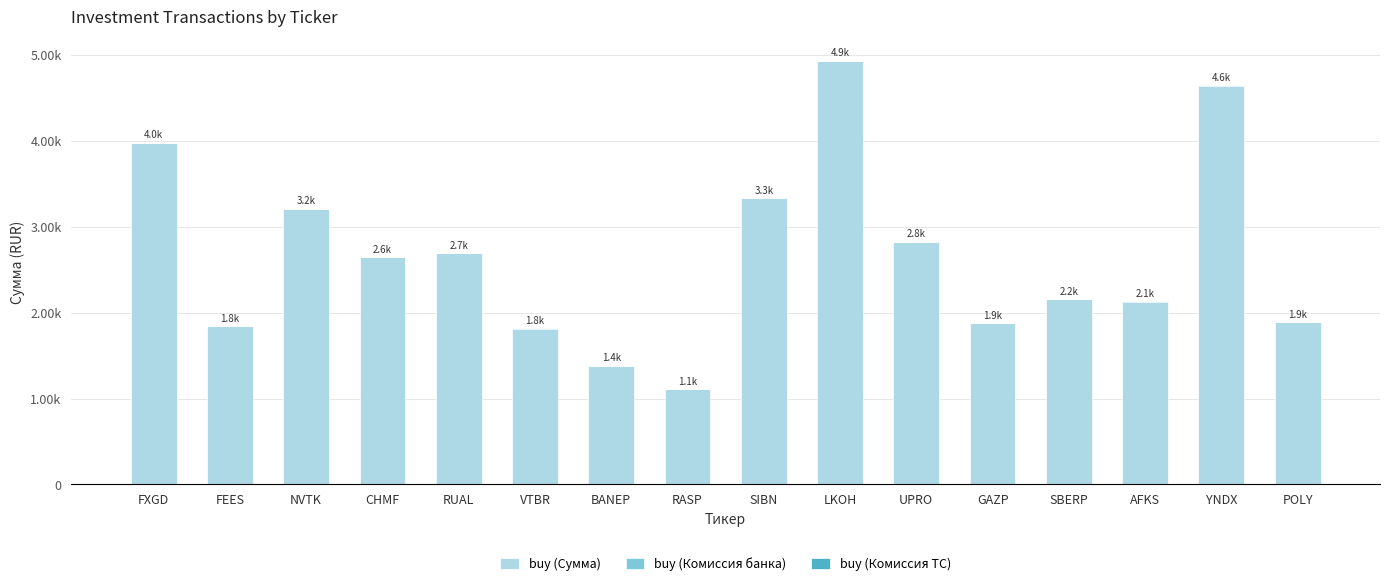

What is the label of the 4th bar from the right?

SBERP